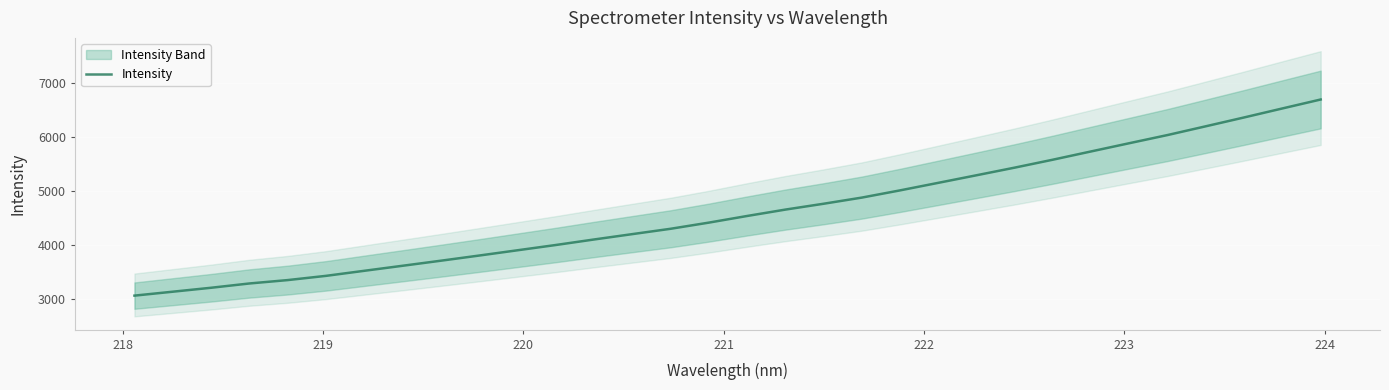

What is the maximum value for Intensity?

6693.3